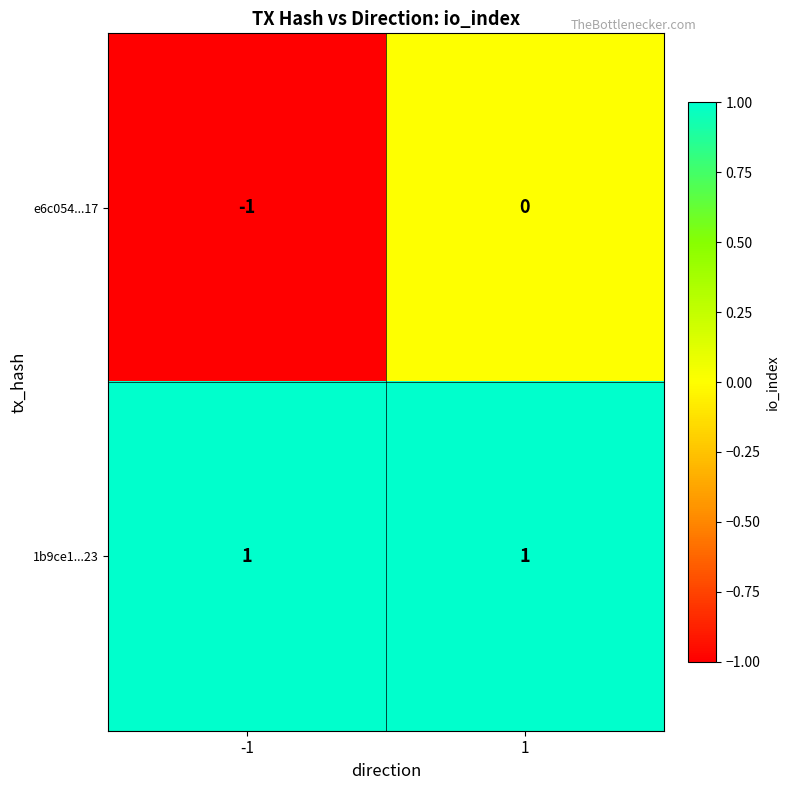

Is the value of e6c054...17 at -1 greater than the value of 1b9ce1...23 at 1?

No